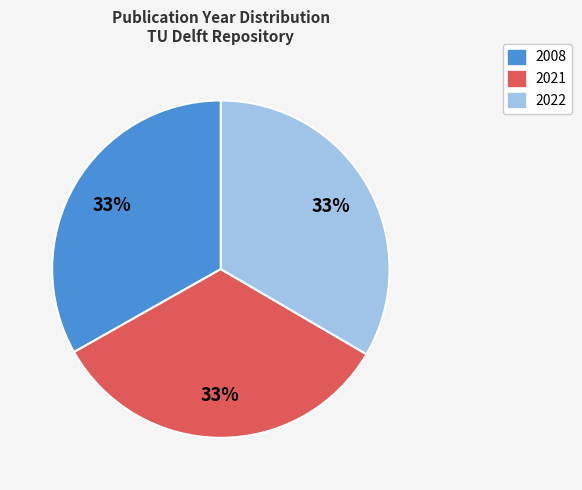

Is there any slice that represents more than half of the pie?

No